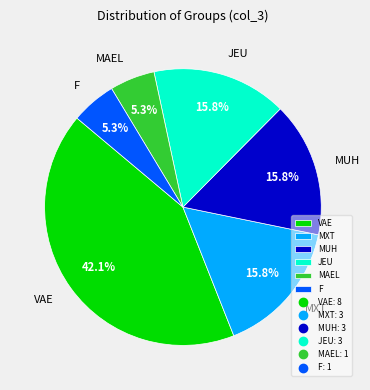

Approximately how many times larger is the value at MUH compared to JEU?

1.0